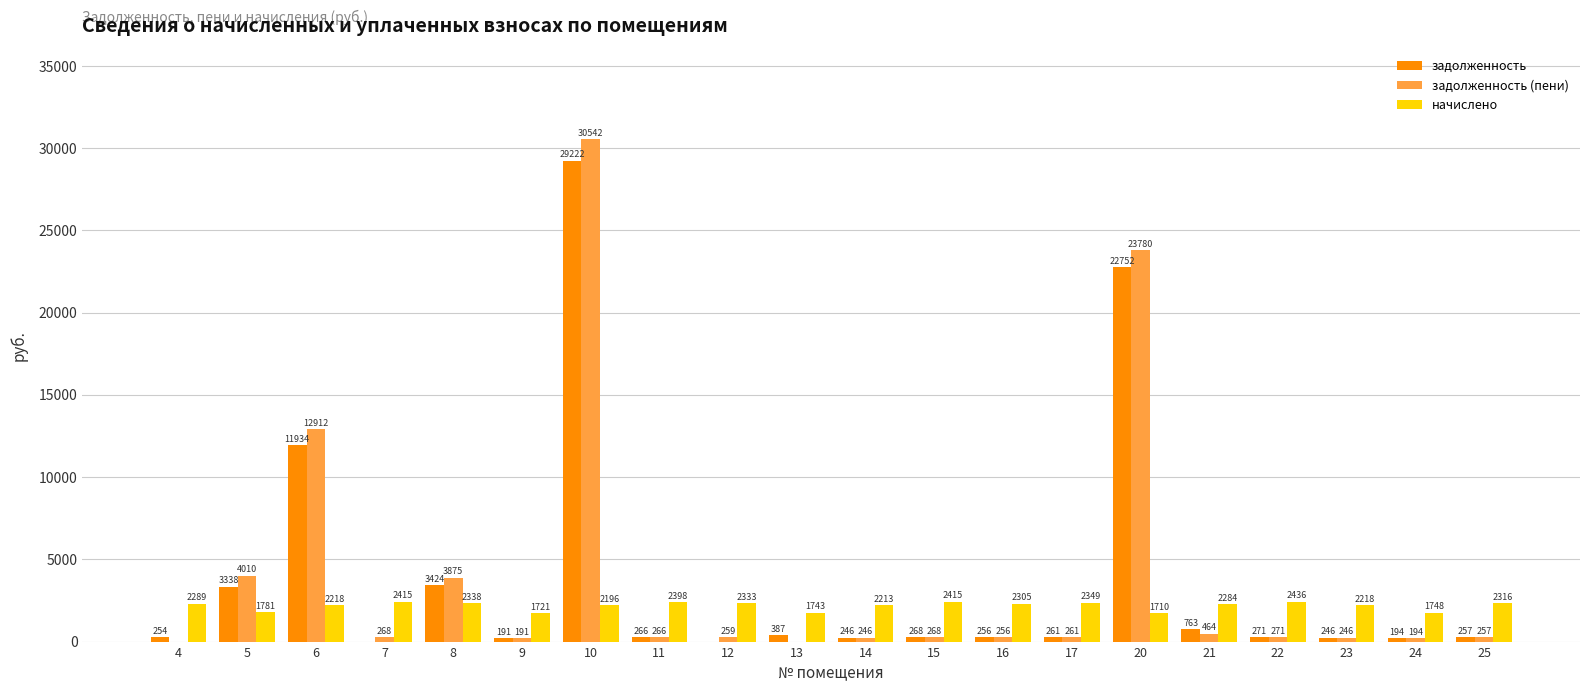

What are all the series names shown in the legend?

задолженность, задолженность (пени), начислено